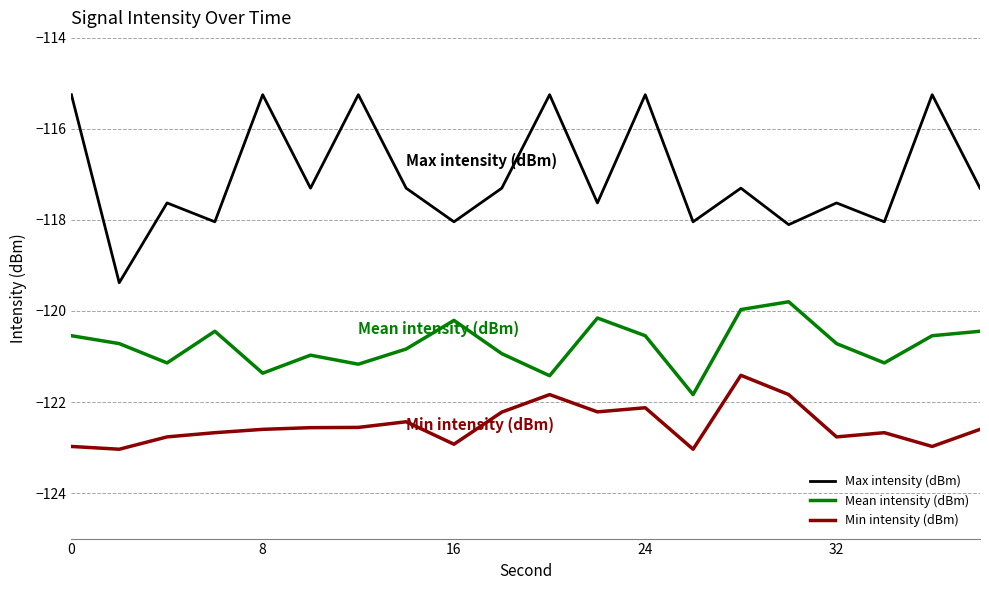

In Max intensity (dBm), how many points are lower than both neighbors (excluding endpoints)?

8